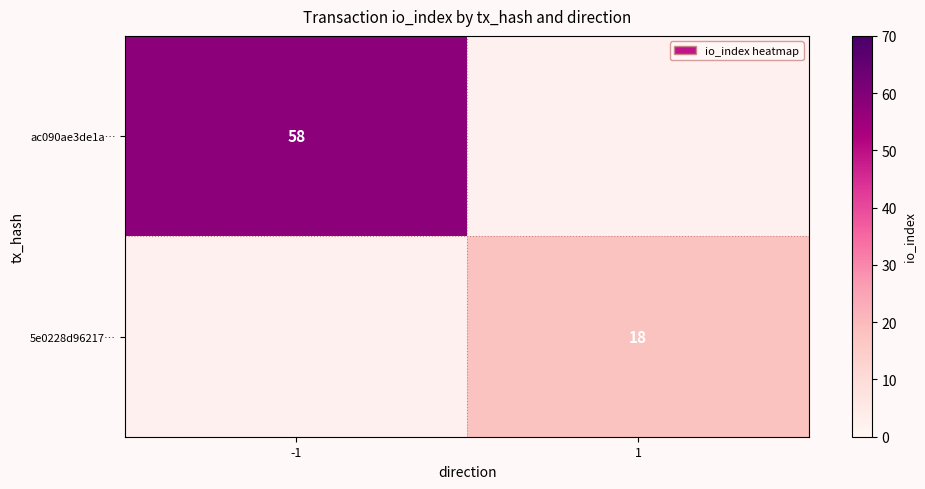

The ac090ae3de1a… series shows 58 at -1. True or false?

True